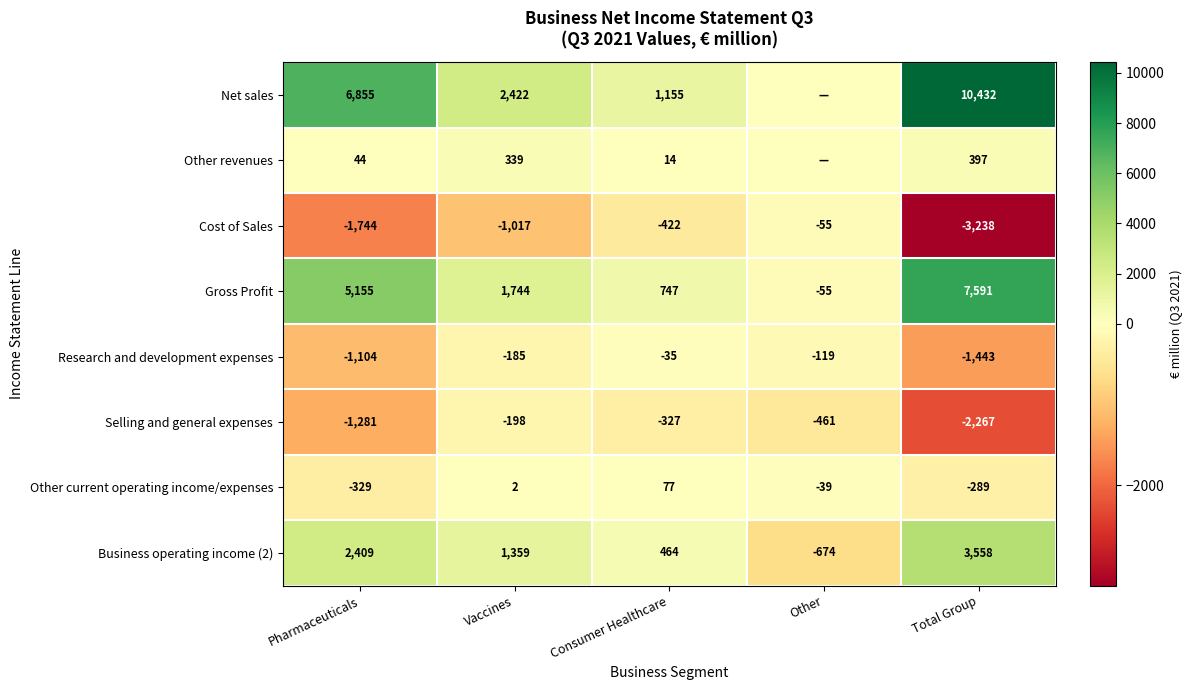

Is the value of Cost of Sales at Consumer Healthcare greater than the value of Research and development expenses at Total Group?

Yes